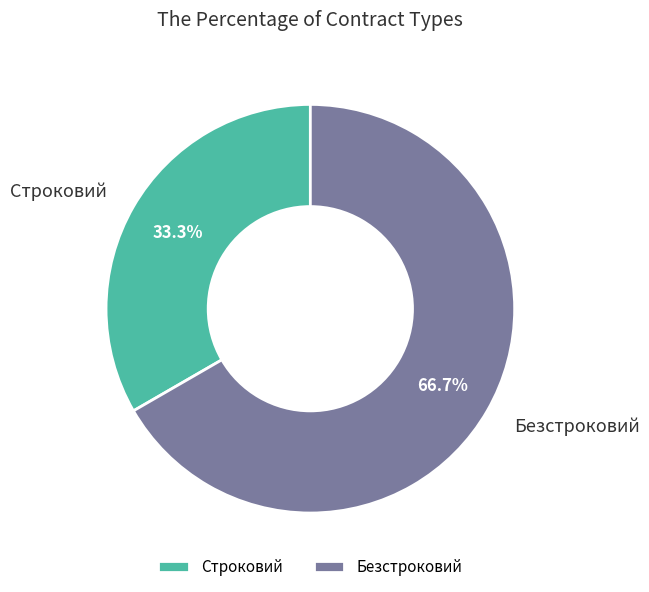

To the nearest percent, what portion does Безстроковий represent?

67%